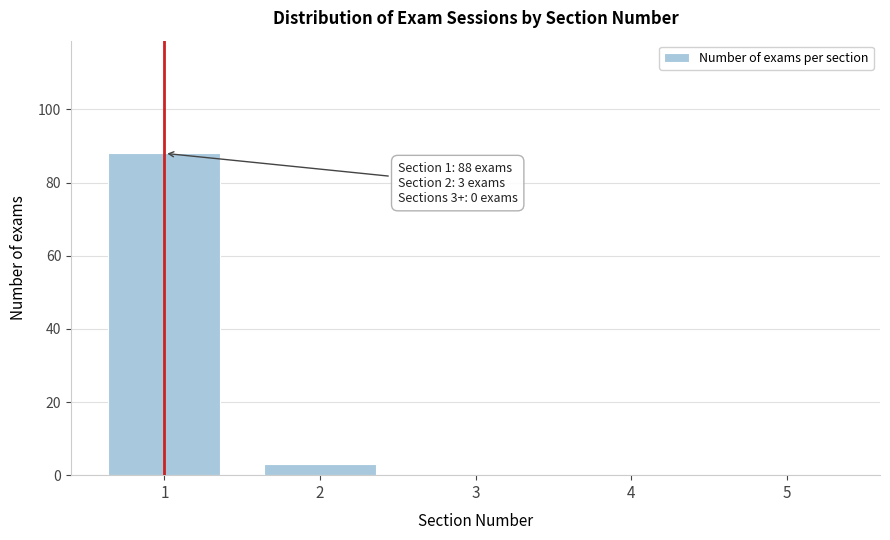

Reading left to right, what are all the values shown in this chart?

1=88	2=3	3=0	4=0	5=0